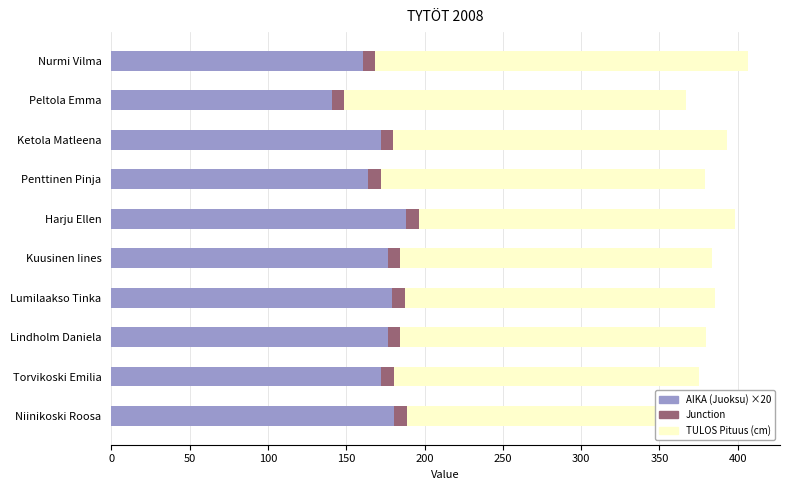

What is the value of the AIKA (Juoksu) ×20 bar at the 1st from the left?

160.6